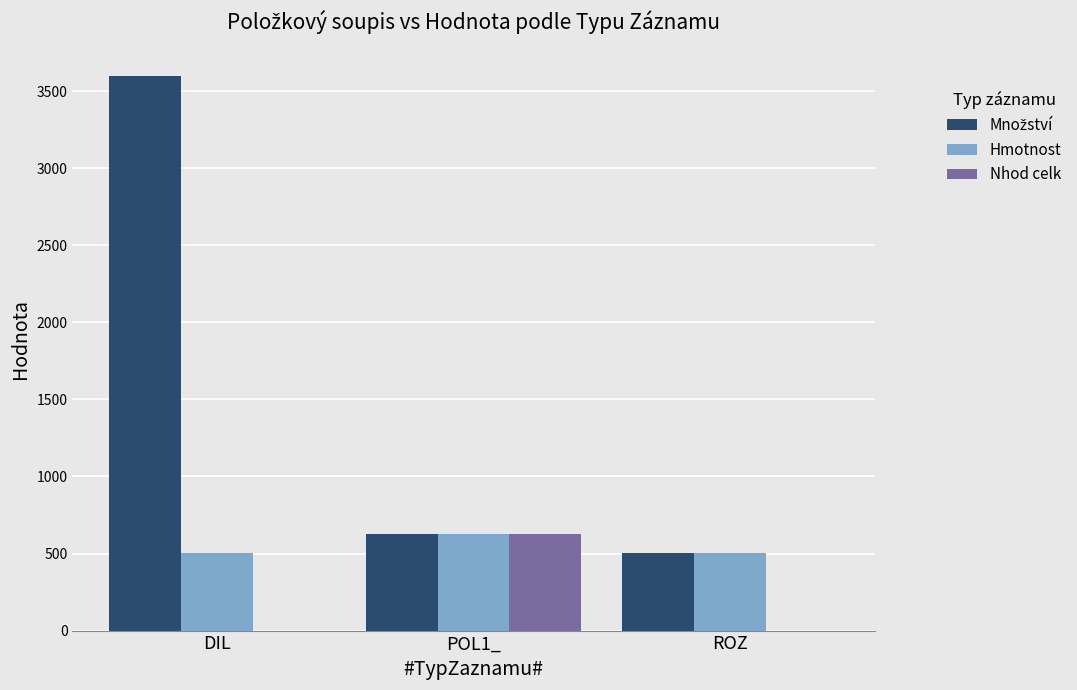

The Nhod celk series shows -241.2 at ROZ. True or false?

False